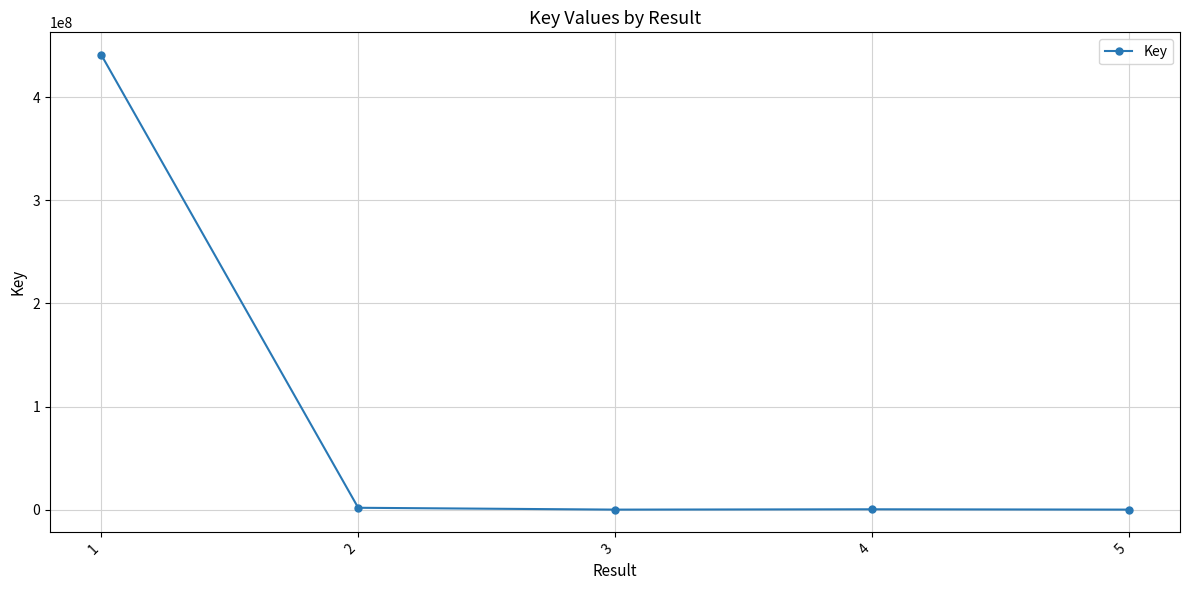

What is the maximum value shown in the chart?

440956494